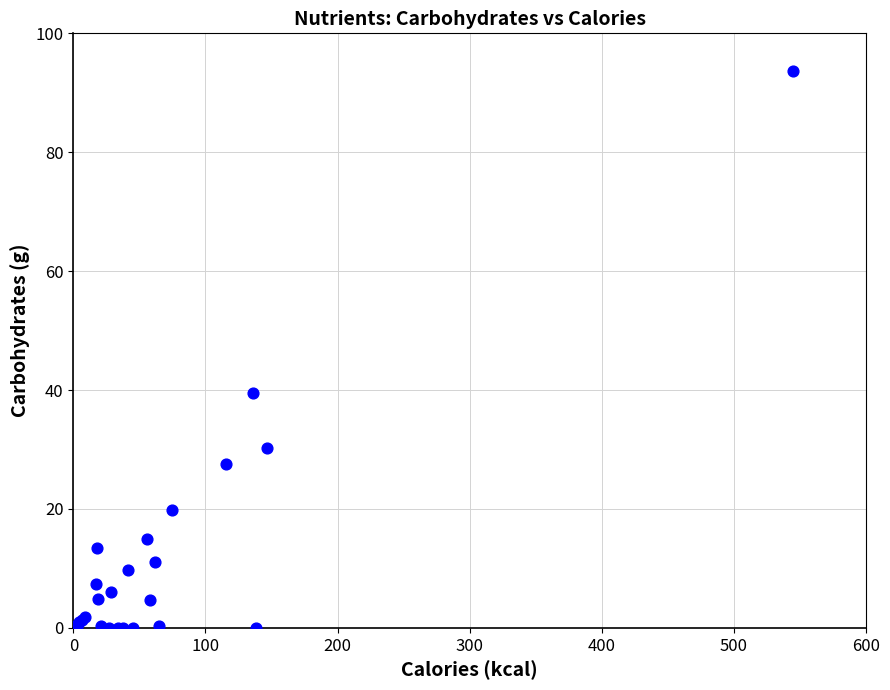

What Y value in the scatter plot is closest to 46?

39.5